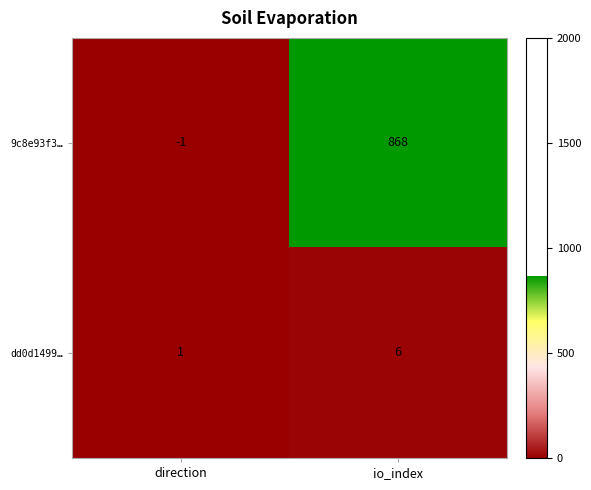

Which series has the largest total across all categories?

9c8e93f3…